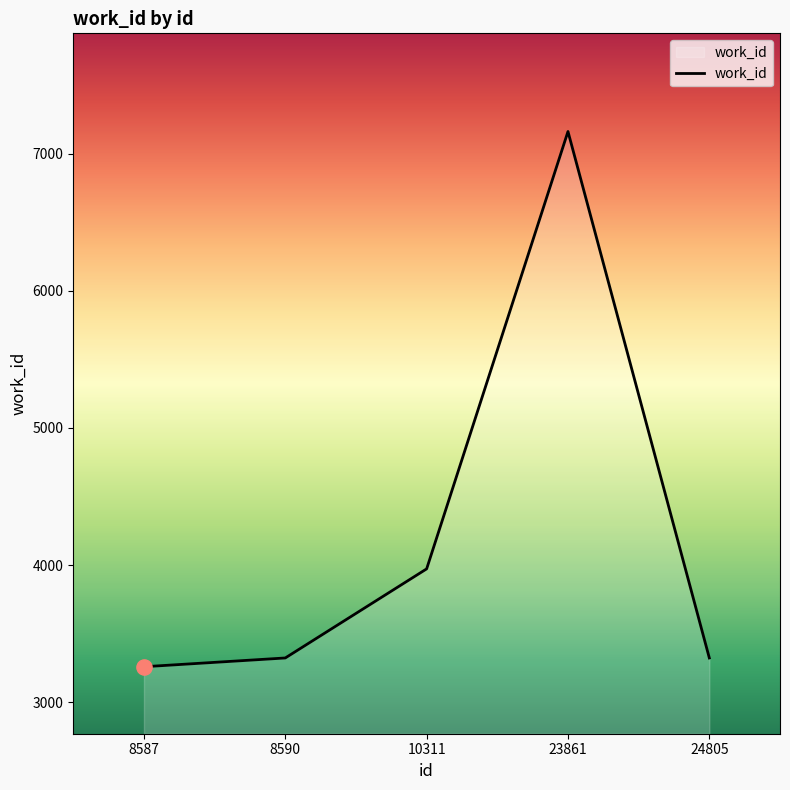

What is the change in value from 10311 to 23861?

+3191